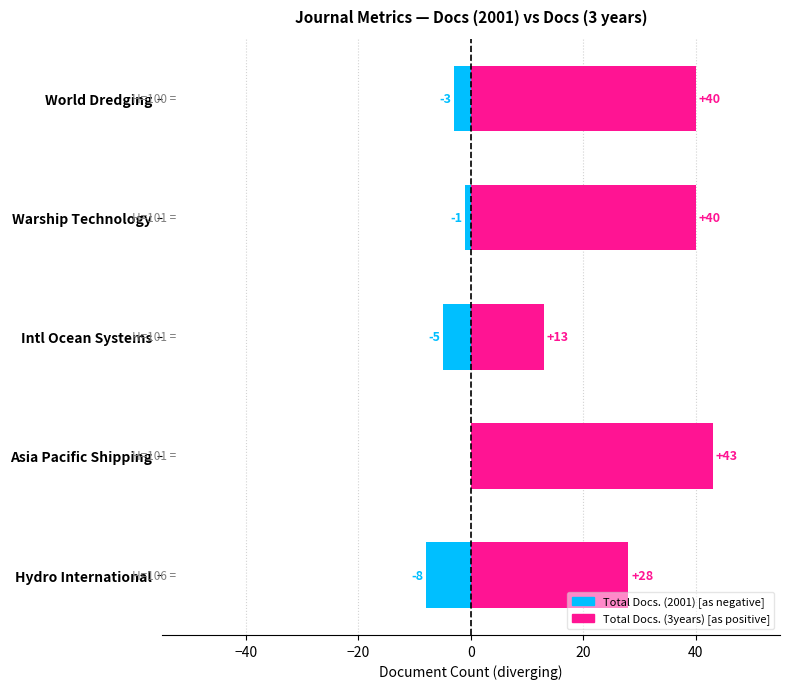

How many bars are there in total?

10